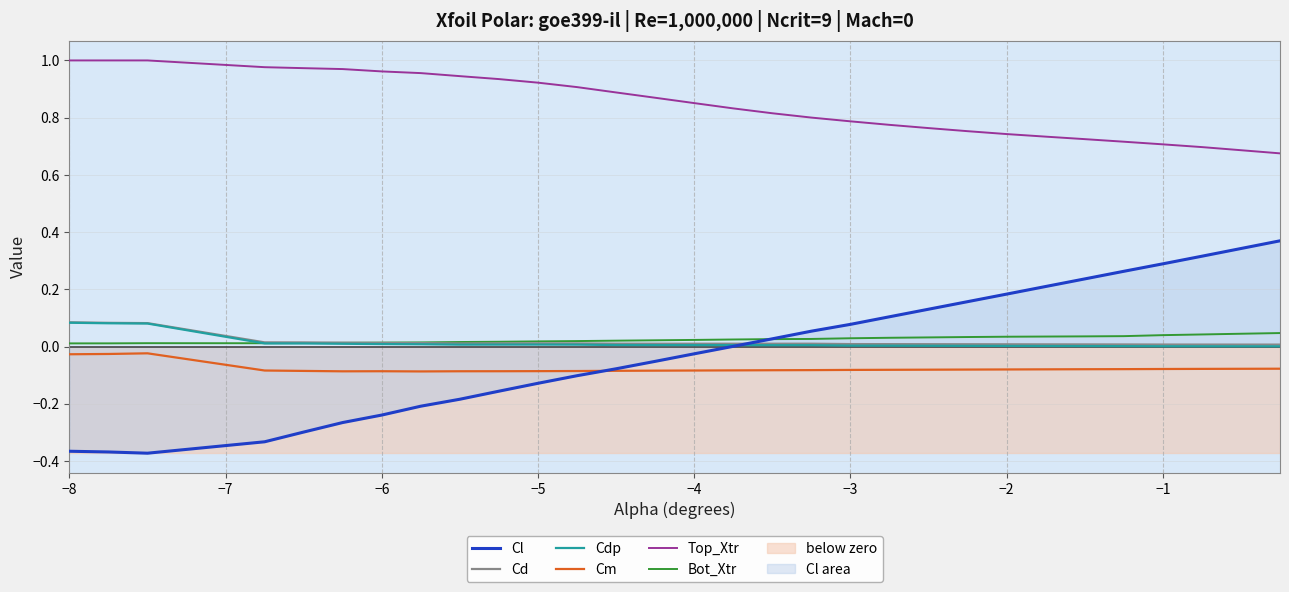

In Cdp, how many points are lower than both neighbors (excluding endpoints)?

1